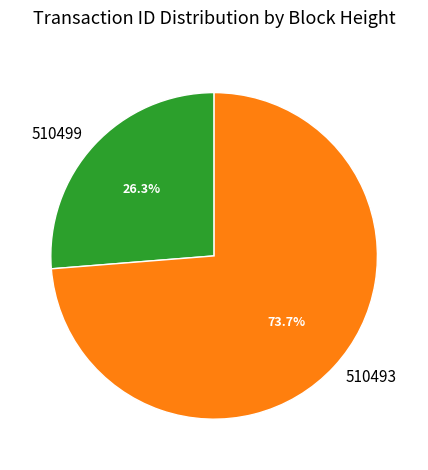

To the nearest percent, what percentage of the pie is 510499?

26%